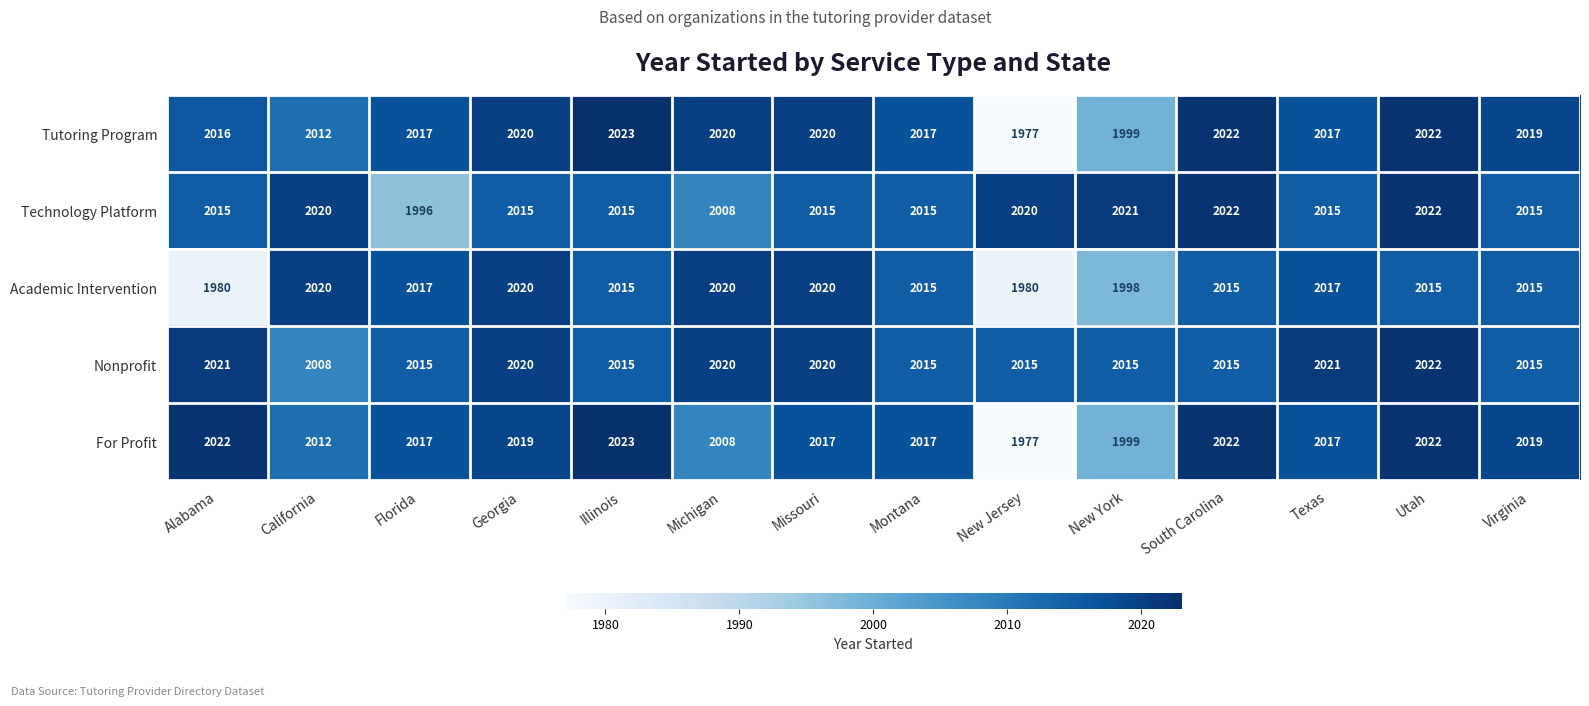

At Alabama, list the series in order from largest to smallest.

For Profit, Nonprofit, Tutoring Program, Technology Platform, Academic Intervention